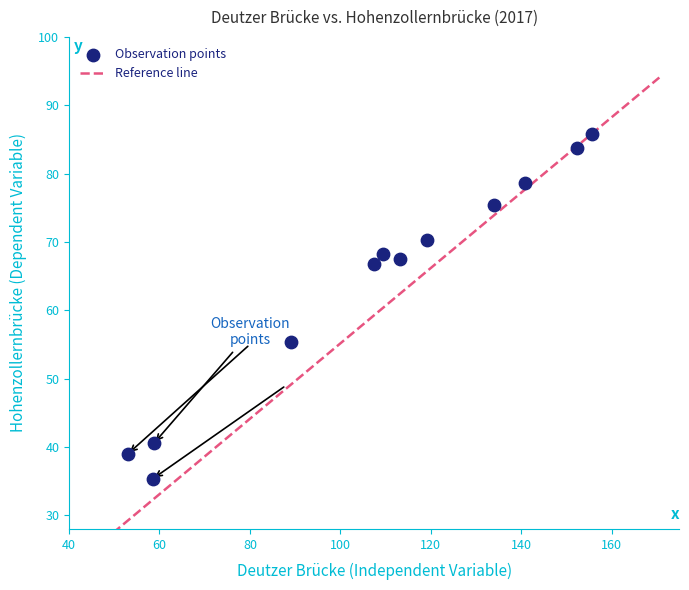

What Y value in the scatter plot is closest to 60?

55.3